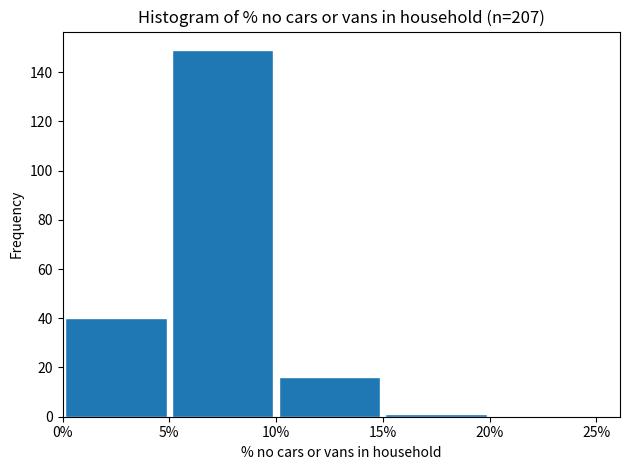

How tall is the bar that spans 10% to 15% on the x-axis? The values are not printed on the chart, so give them approximately, as read against the axis.

16